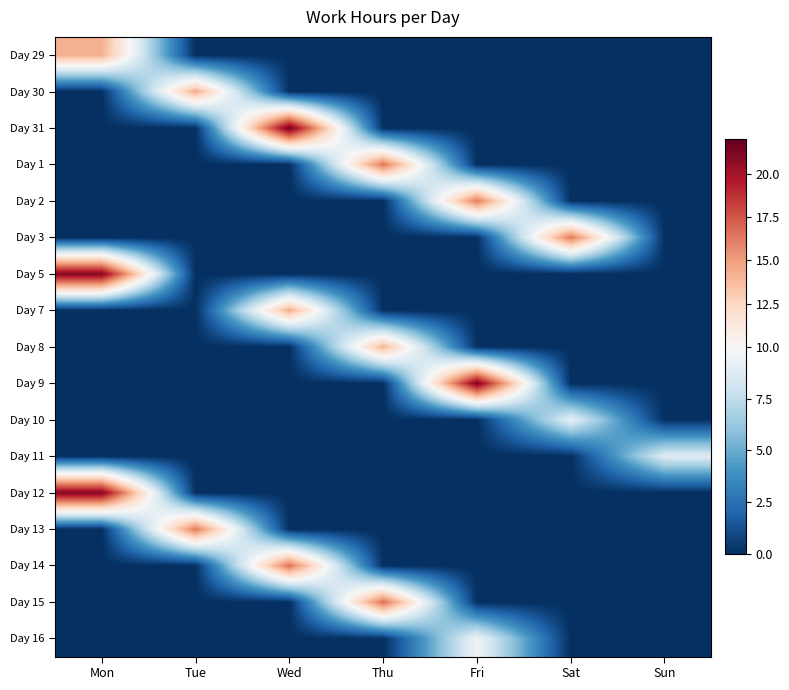

What is the total value across all series at Sat?

25.4